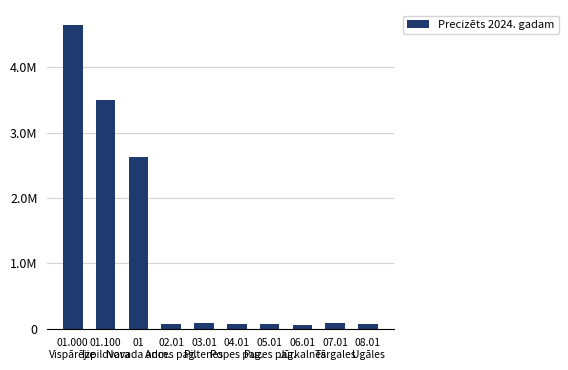

Reading right to left, extract all data points from this chart.

72132	90960	54102	72192	75756	82105	72491	2630219	3504857	4648164